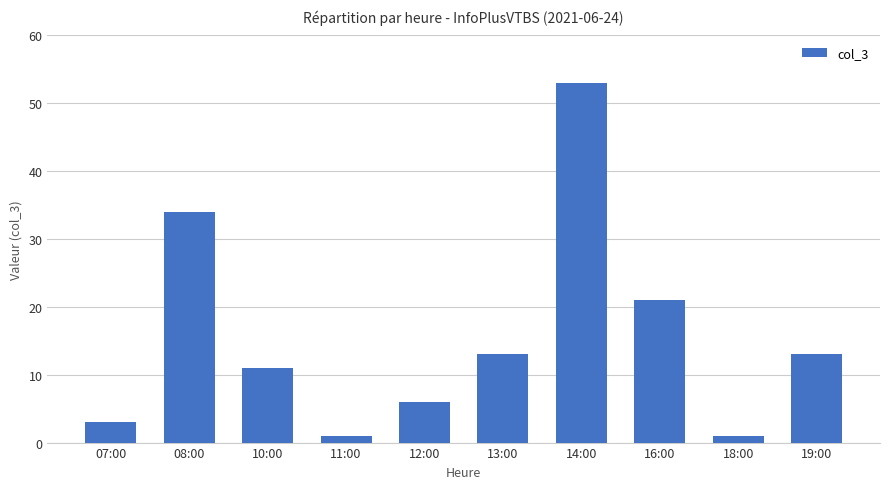

What is the sum of all values?

156